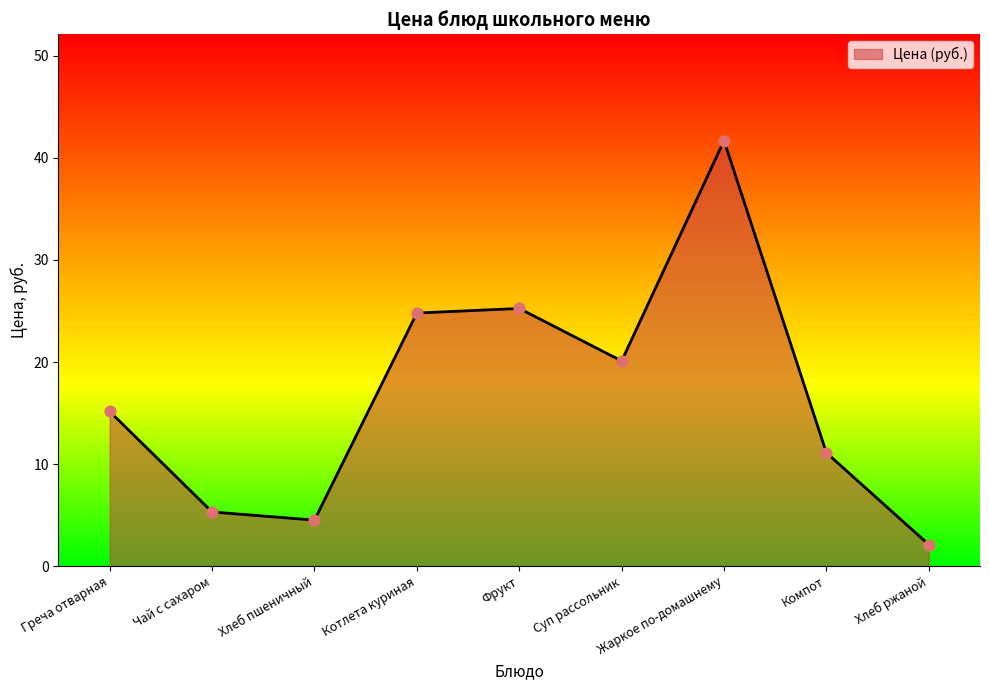

Between Чай с сахаром and Котлета куриная, which is larger?

Котлета куриная